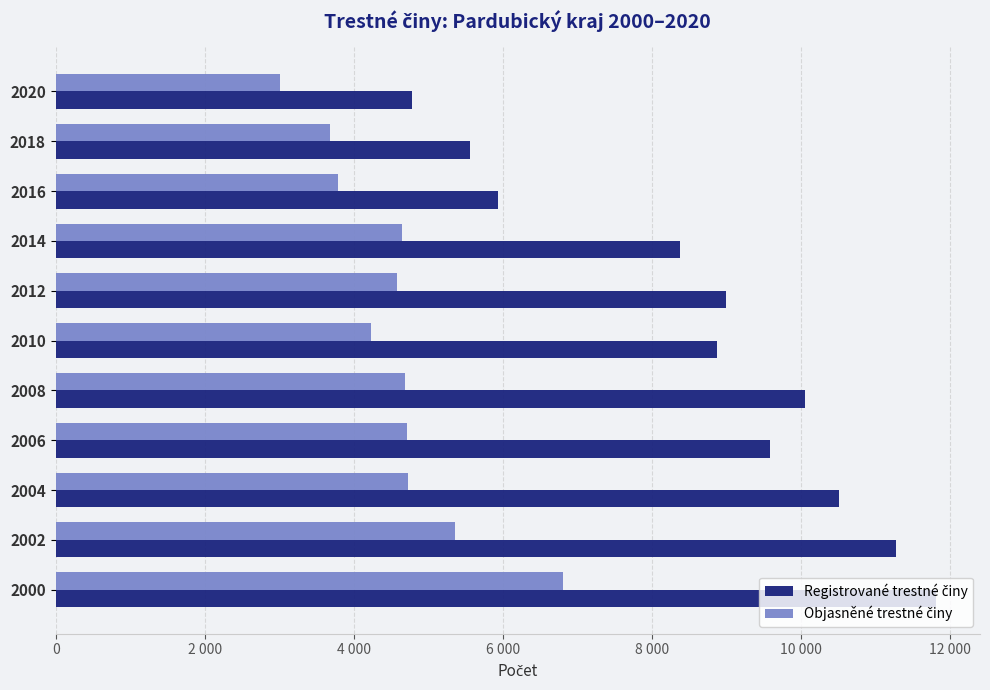

What are all the series names shown in the legend?

Registrované trestné činy, Objasněné trestné činy